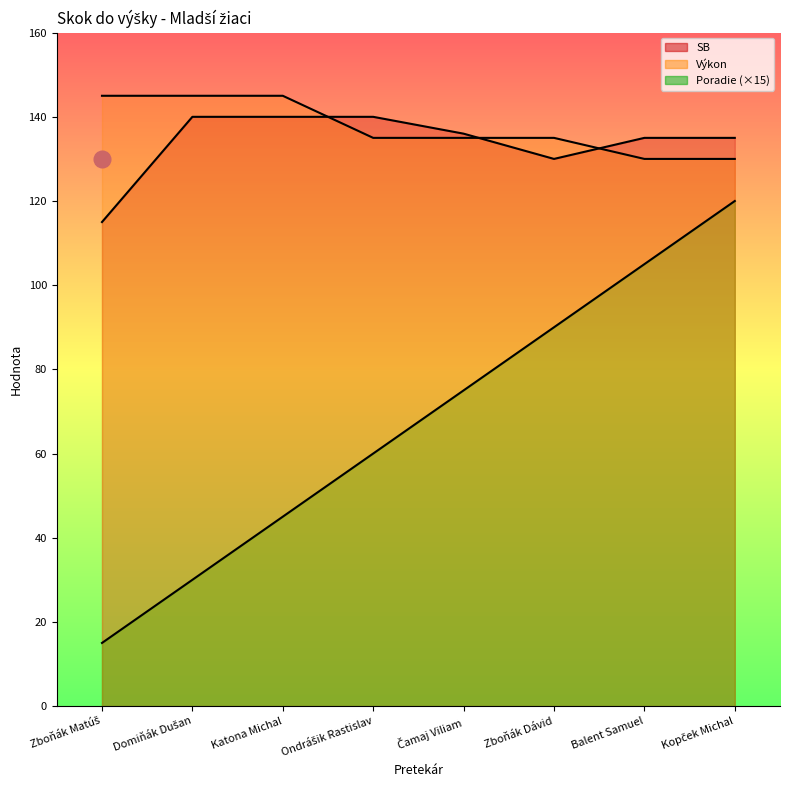

Reading left to right, list all the values displayed in this chart.

Poradie: 15	30	45	60	75	90	105	120
SB: 115	140	140	140	136	130	135	135
Výkon: 145	145	145	135	135	135	130	130